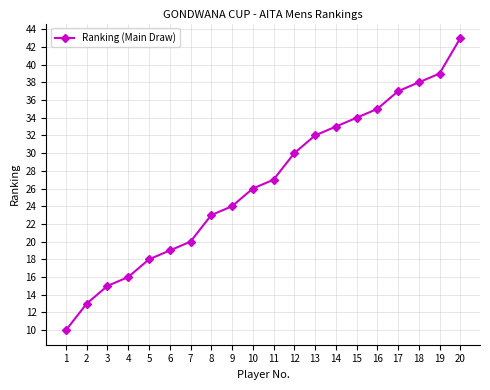

How many lines are shown in the chart?

1